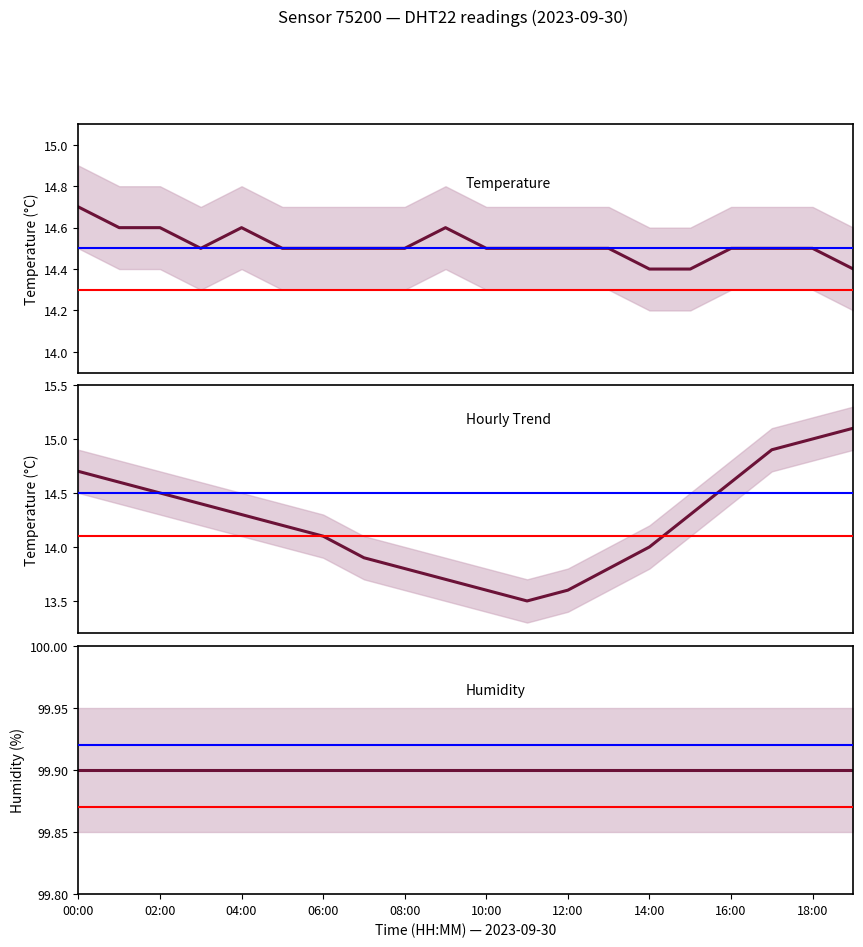

The sensor 75200 — temperature series shows 14.4 at 19. True or false?

True